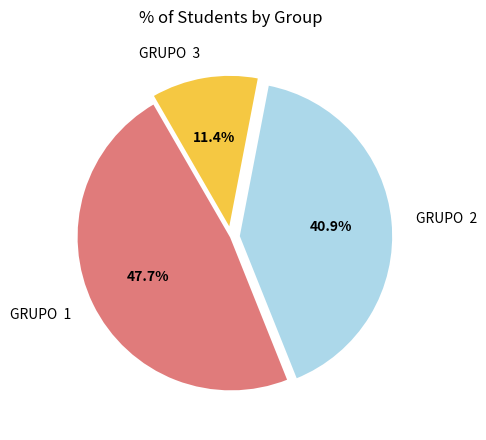

What portion of the pie excludes GRUPO 2?

59.1%